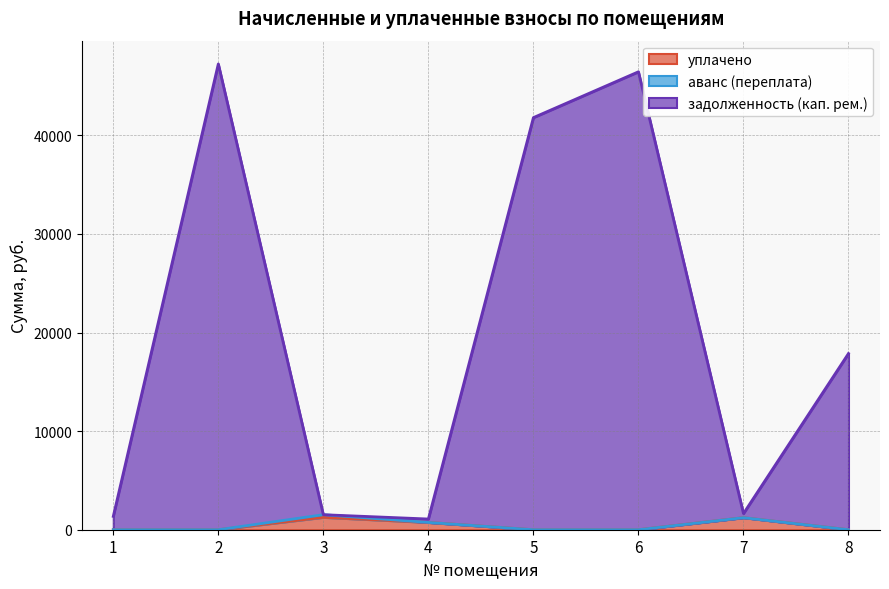

What is the sum of all задолженность (кап. рем.) values?

158970.1